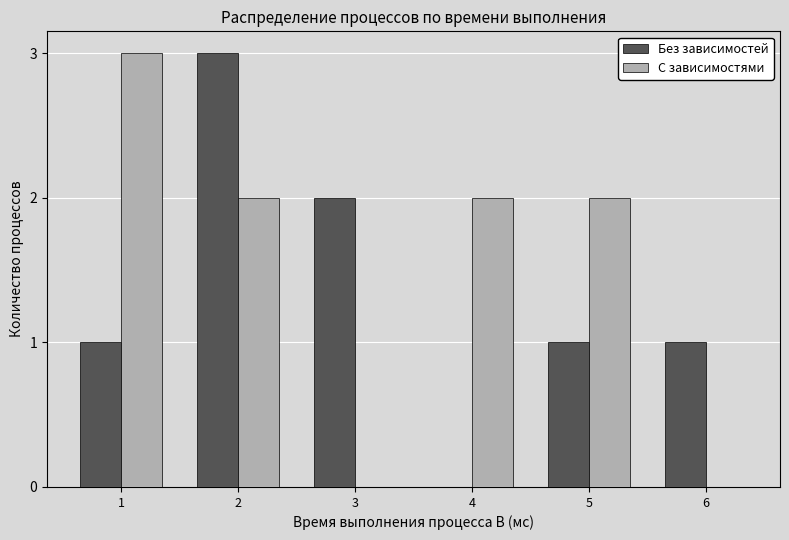

What is the greatest value displayed?

3